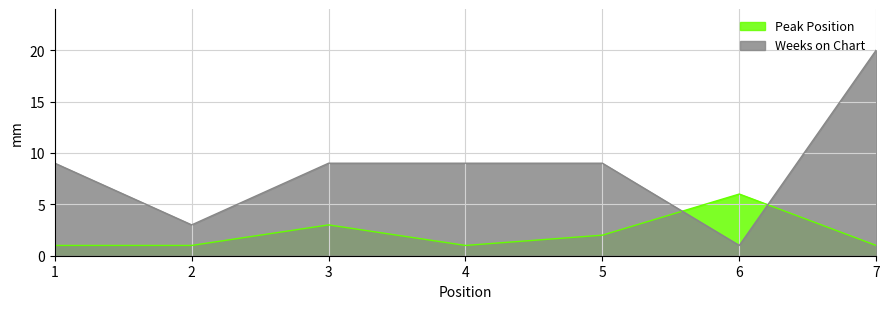

Count the number of data series in this chart.

2